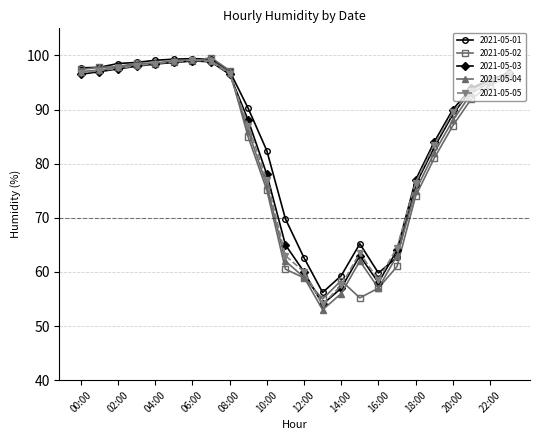

At how many categories does at least one series exceed 91?

12